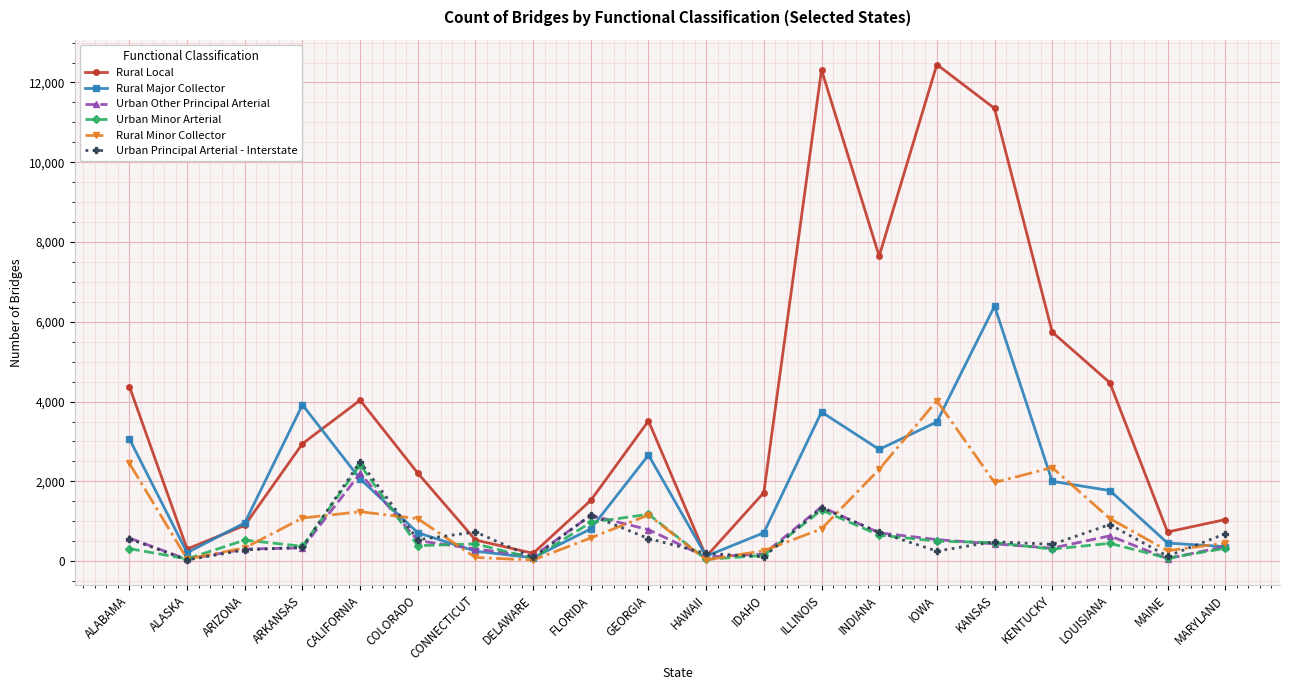

What is the total value across all series at LOUISIANA?

9305